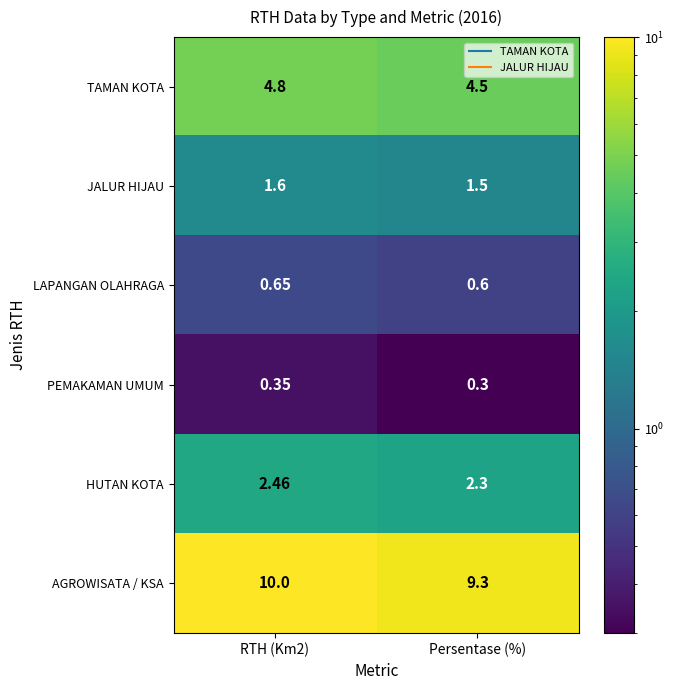

Which category has the lowest value across all series?

Persentase (%)